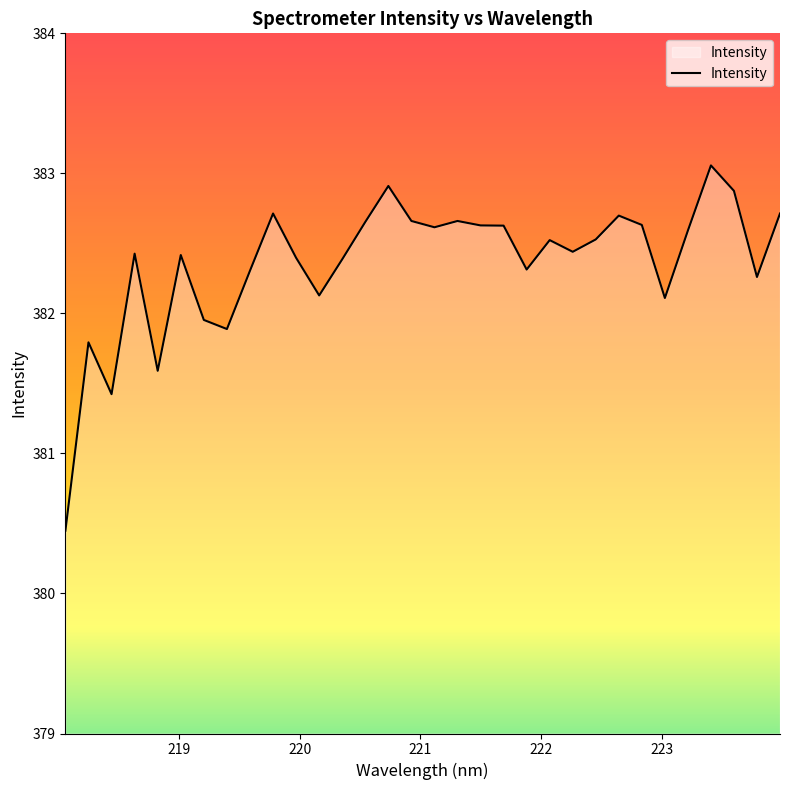

What is the smallest value displayed?

380.4